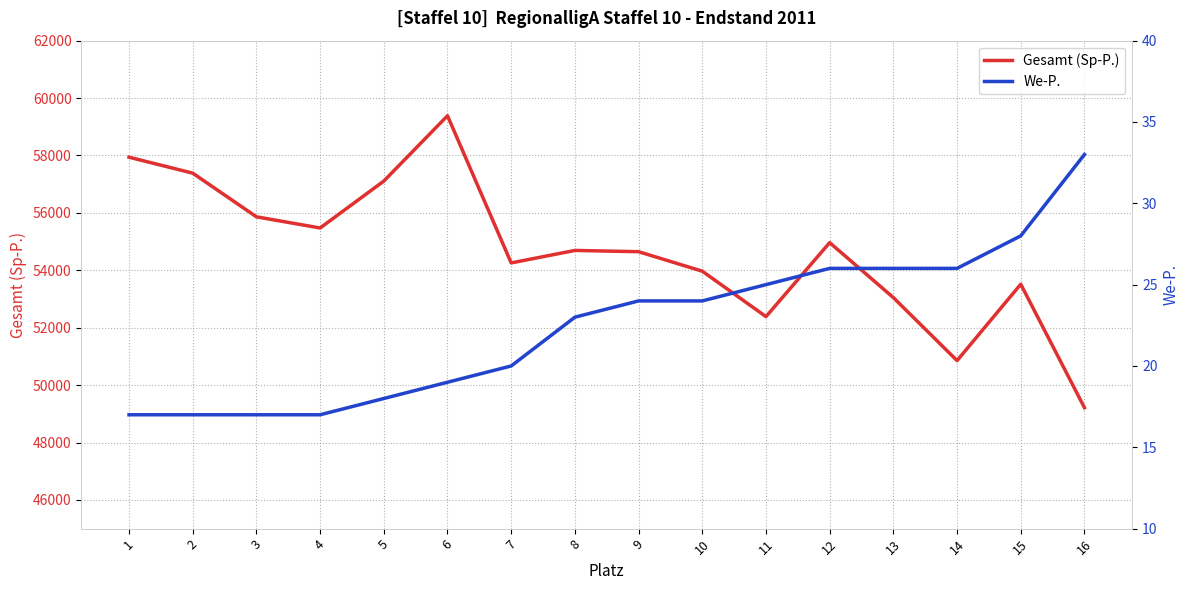

Which category has the highest value across all series?

6